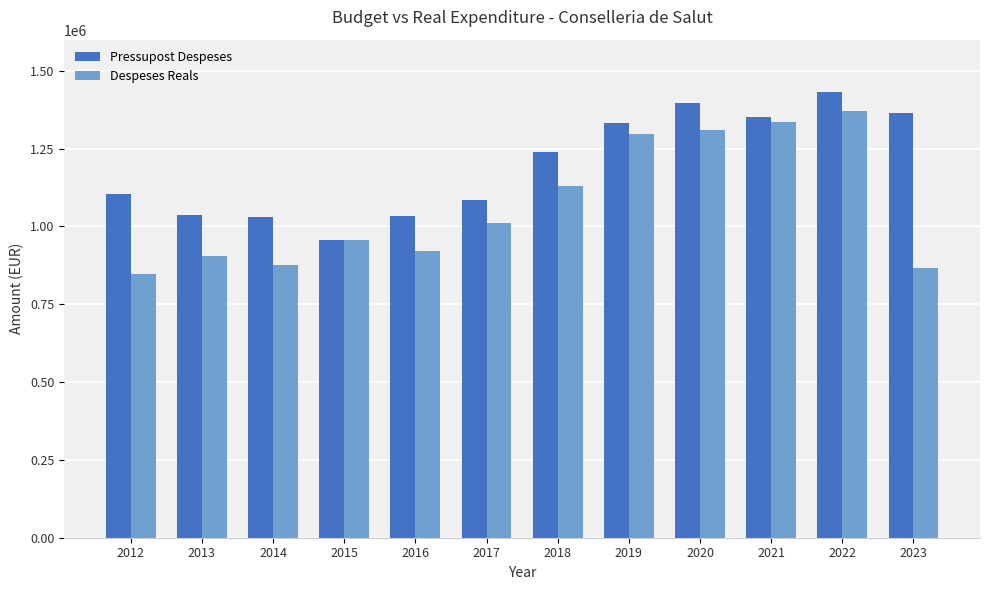

What is the difference between the maximum and minimum values in the Pressupost Despeses series?

476797.0